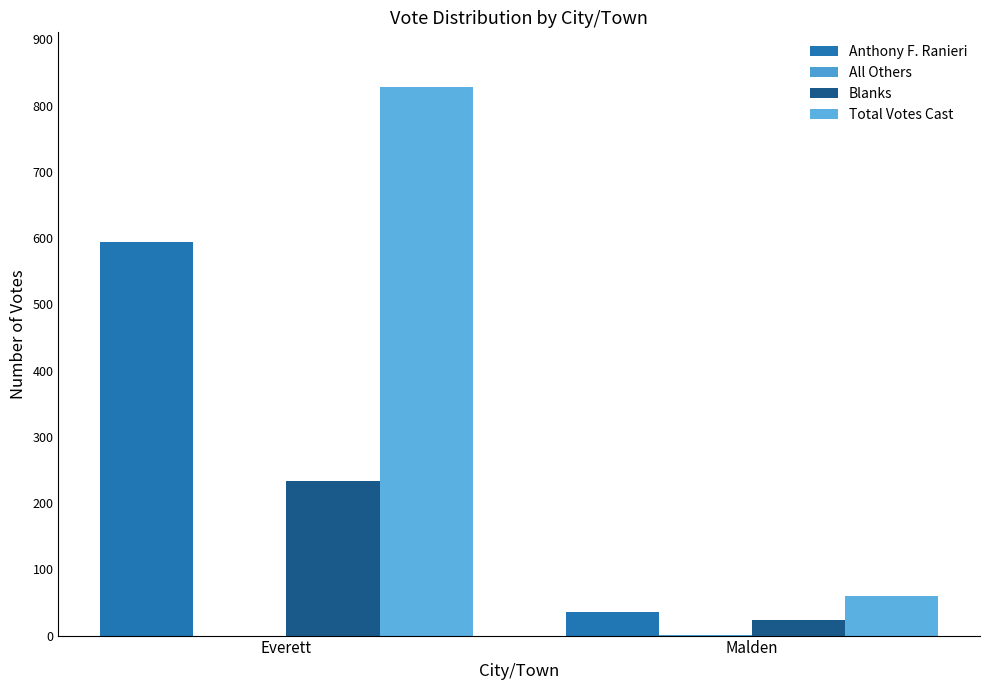

Is the value of Anthony F. Ranieri at Malden greater than the value of Total Votes Cast at Everett?

No